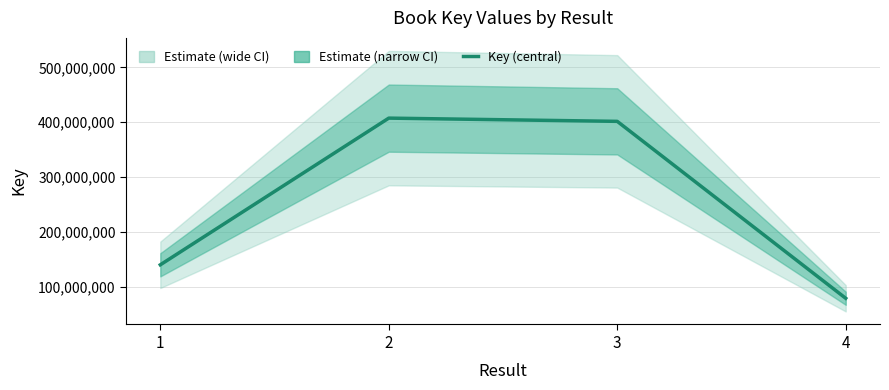

Rank the categories by value from highest to lowest.

2, 3, 1, 4